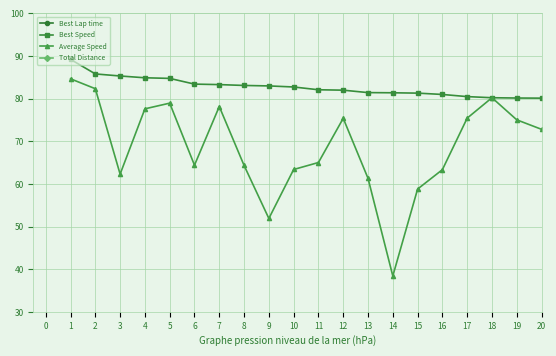

What is the minimum value shown in the chart?

7.6